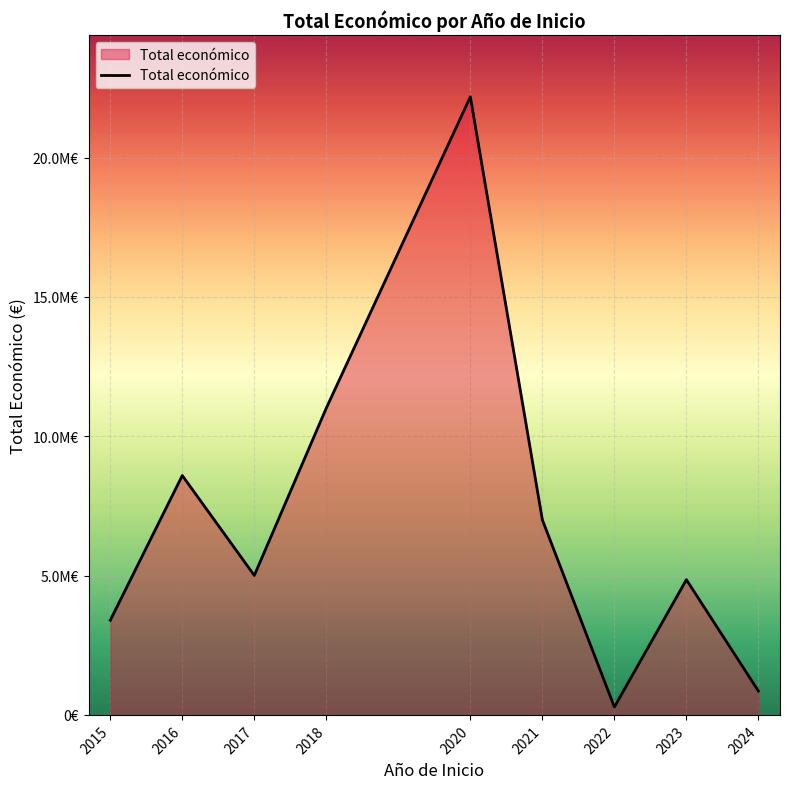

Reading left to right, what are all the values shown in this chart?

2015=3395986	2016=8589771	2017=5004320	2018=11011512	2020=22178467	2021=7000000	2022=282580	2023=4851810	2024=857813